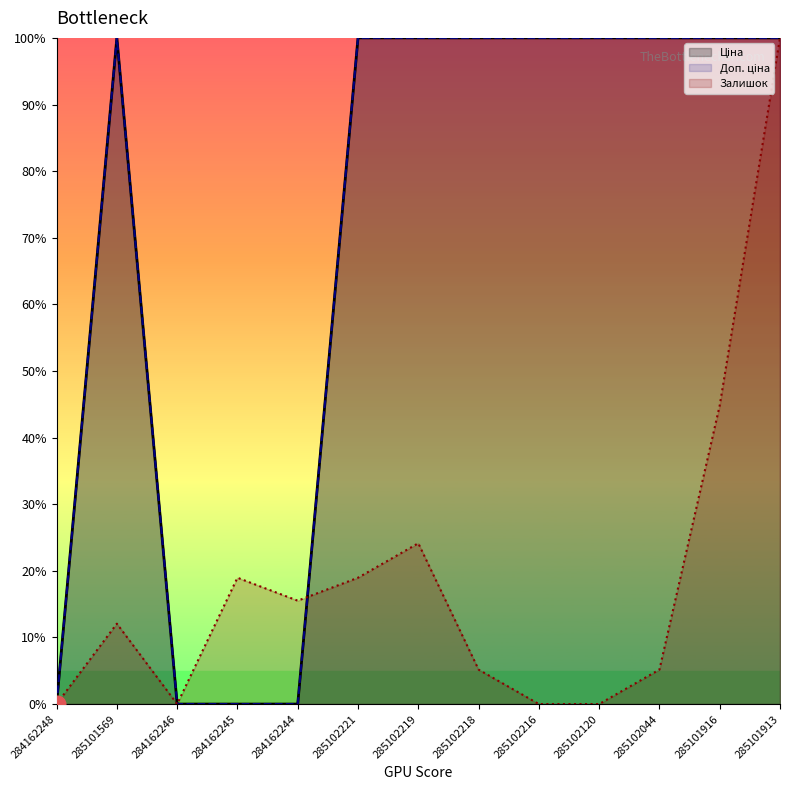

How many lines are shown in the chart?

3